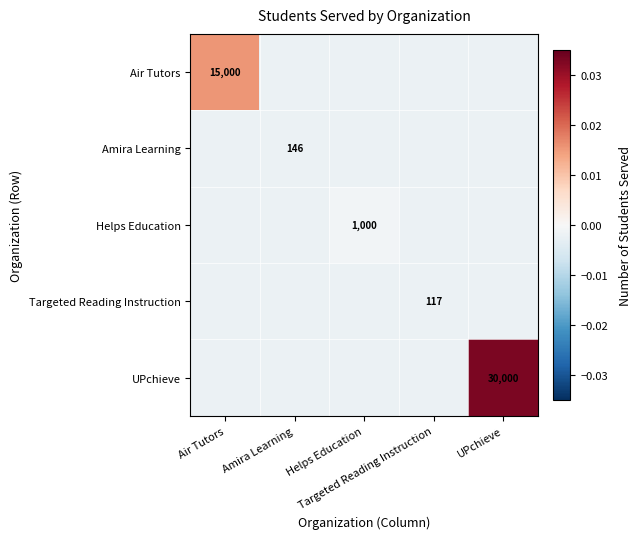

Is the value of Helps Education at Amira Learning greater than the value of Amira Learning at UPchieve?

No